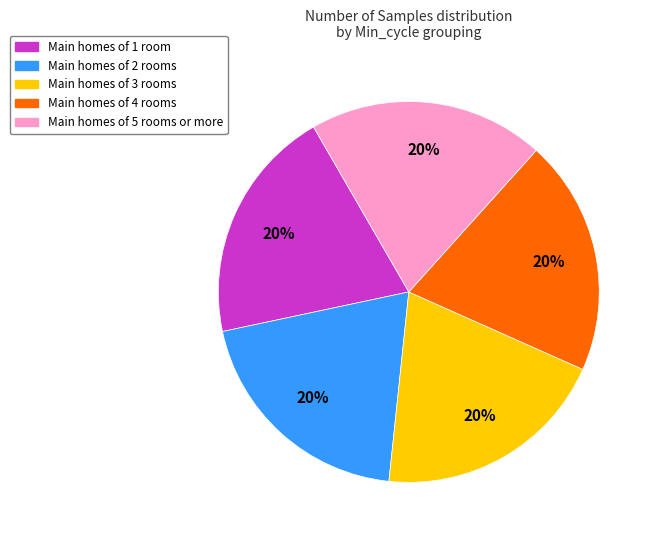

To the nearest percent, what is the average slice percentage?

20%